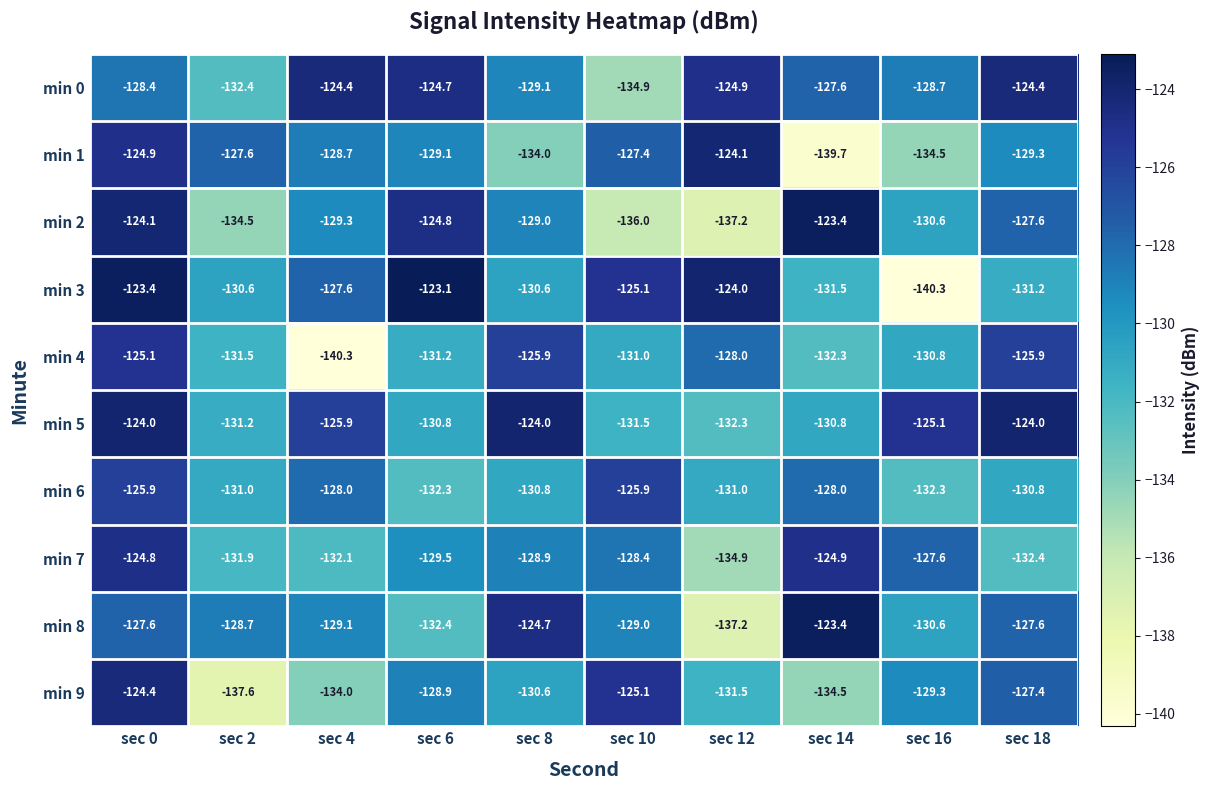

Which series changed the most between sec 0 and sec 2?

min 9